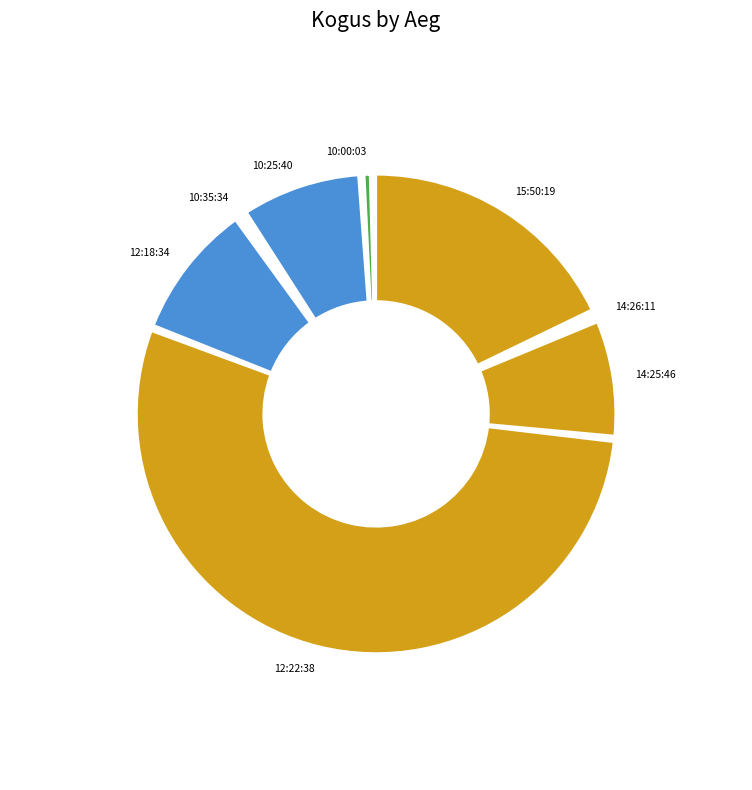

To the nearest percent, what is the combined percentage of 12:18:34 and 15:50:19?

28%